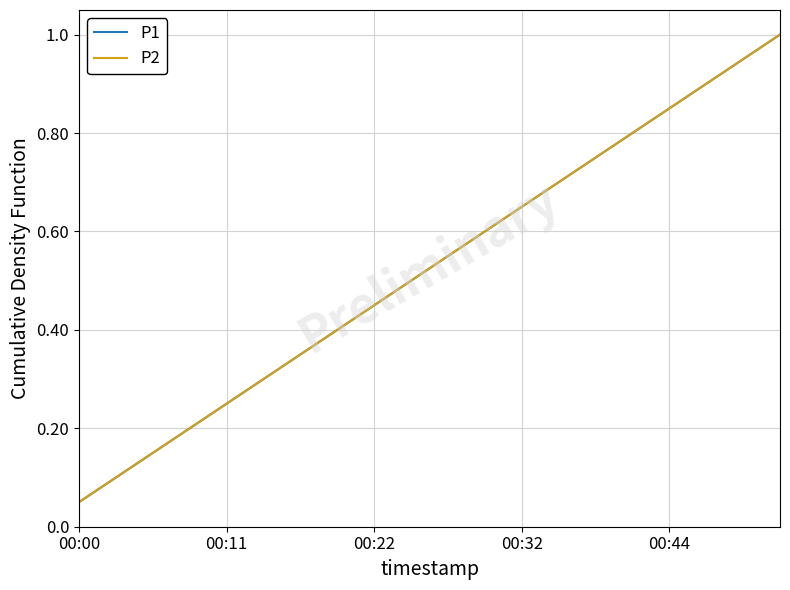

Which series has the largest range (max minus min)?

P1